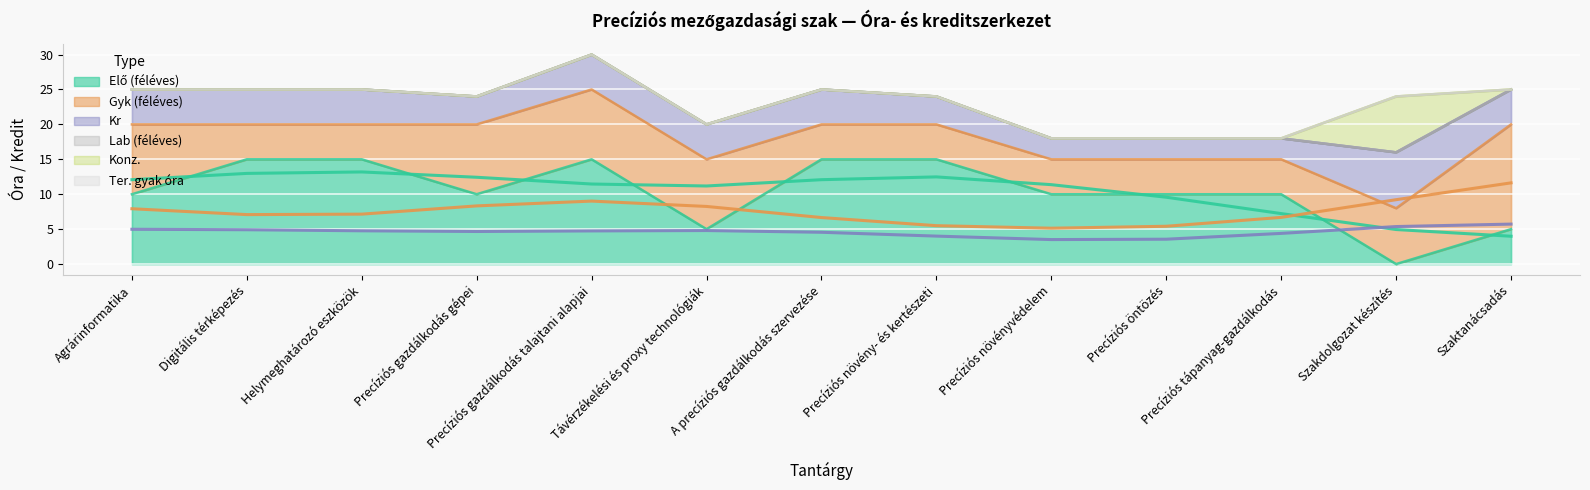

How many values in Konz. are above zero?

1